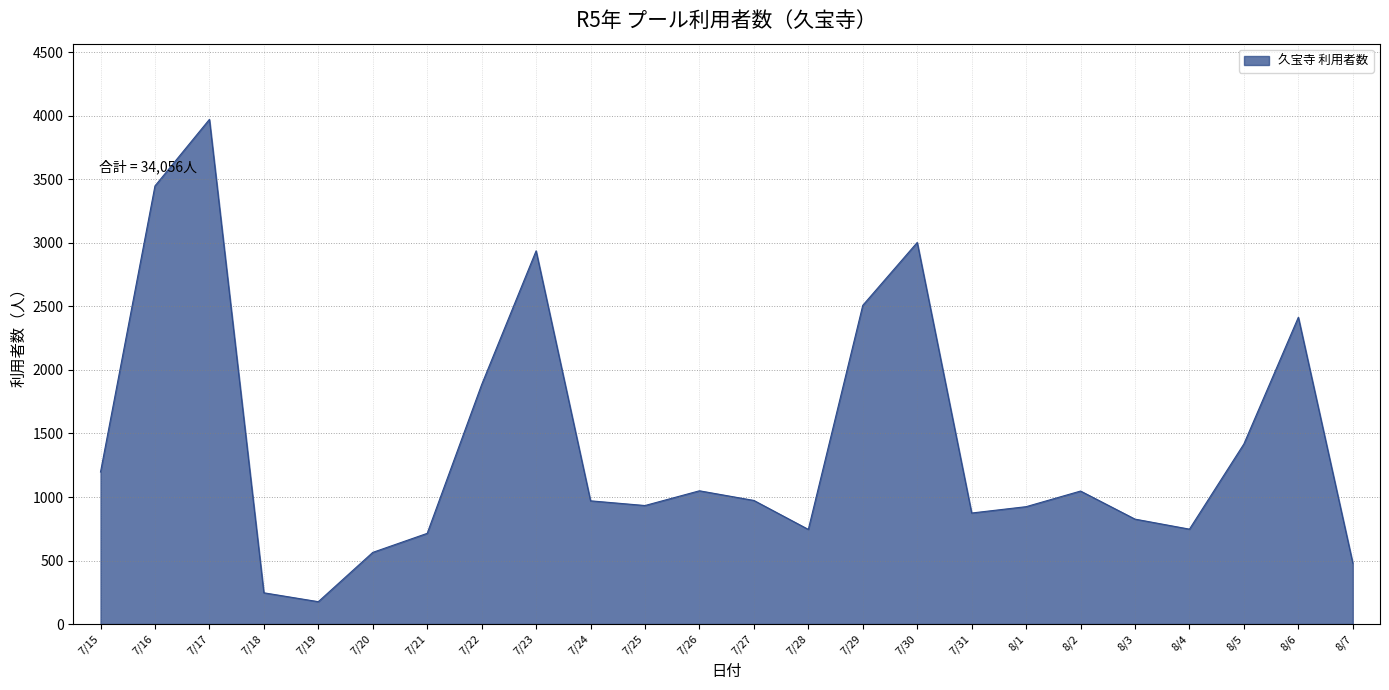

What is the smallest value displayed?

176